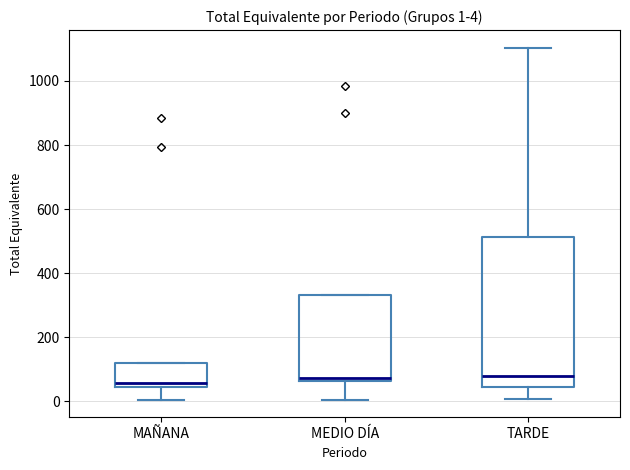

Which box is the tallest, from its lower edge to its upper edge?

TARDE